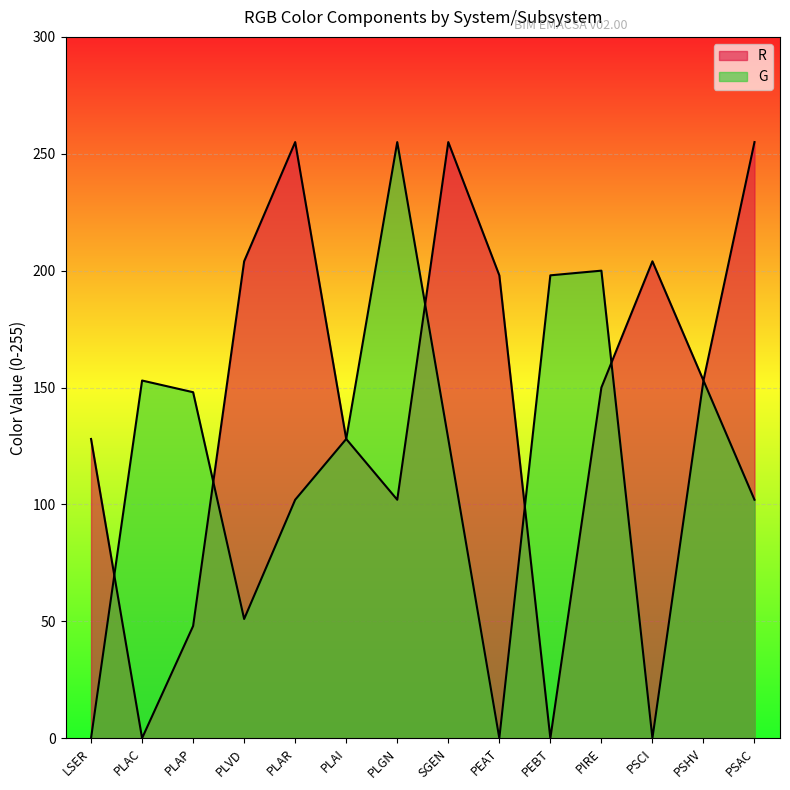

Which series has the widest spread of values?

R